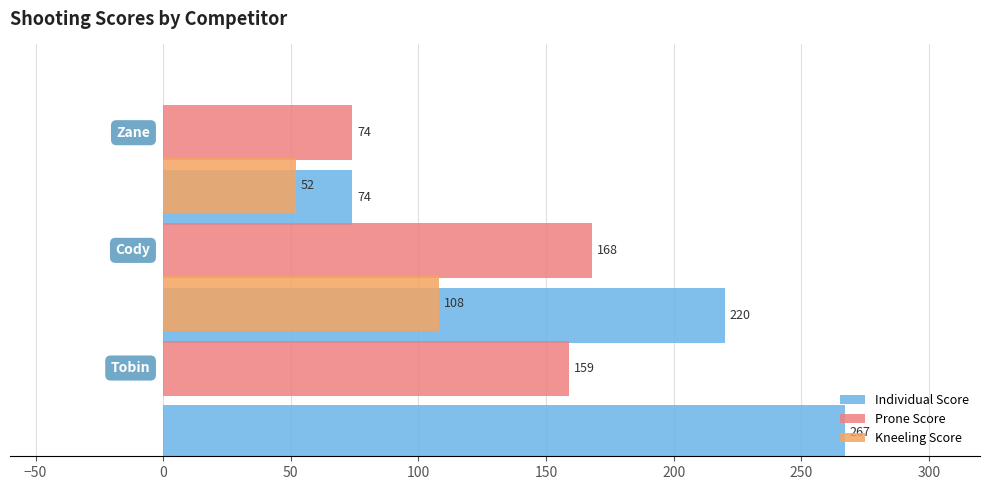

What are all the series names shown in the legend?

Individual Score, Prone Score, Kneeling Score